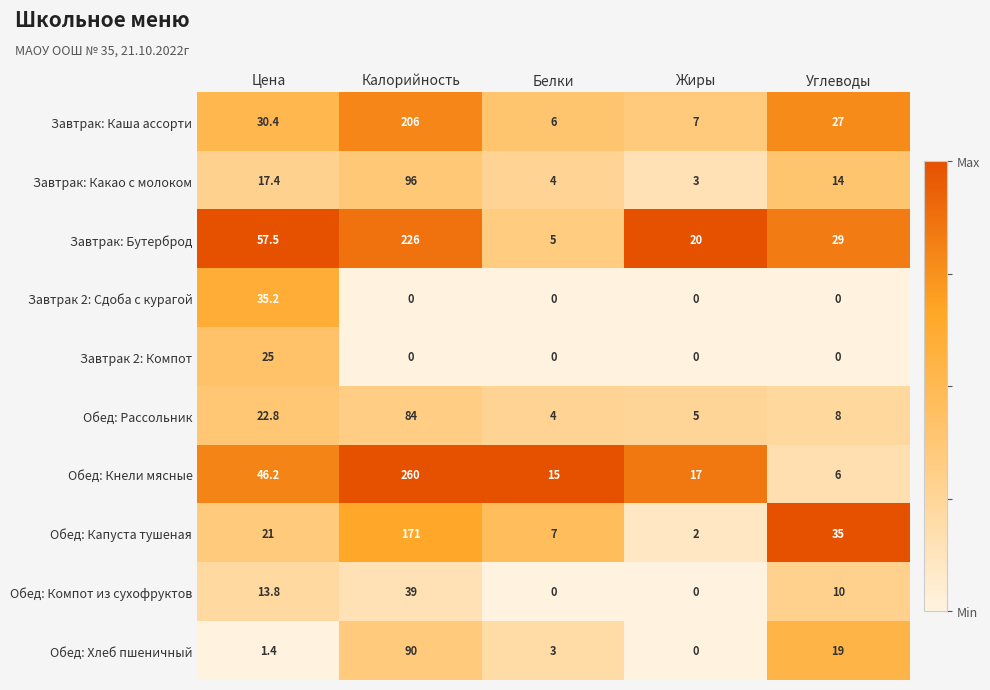

List the series in order of their peak value, highest first.

Обед: Кнели мясные, Завтрак: Бутерброд, Завтрак: Каша ассорти, Обед: Капуста тушеная, Завтрак: Какао с молоком, Обед: Хлеб пшеничный, Обед: Рассольник, Обед: Компот из сухофруктов, Завтрак 2: Сдоба с курагой, Завтрак 2: Компот